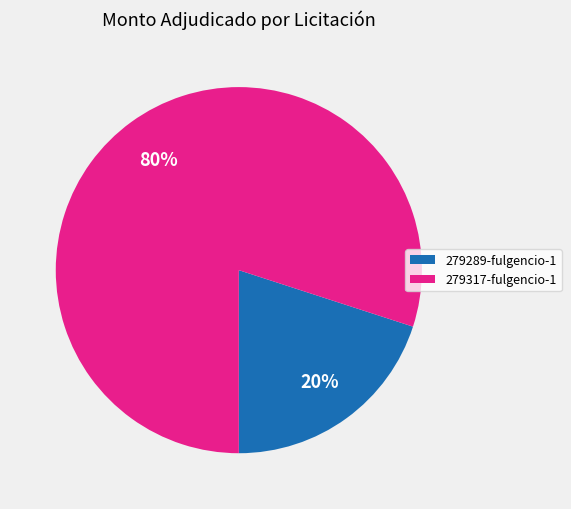

Between 279317-fulgencio-1 and 279289-fulgencio-1, which is larger?

279317-fulgencio-1